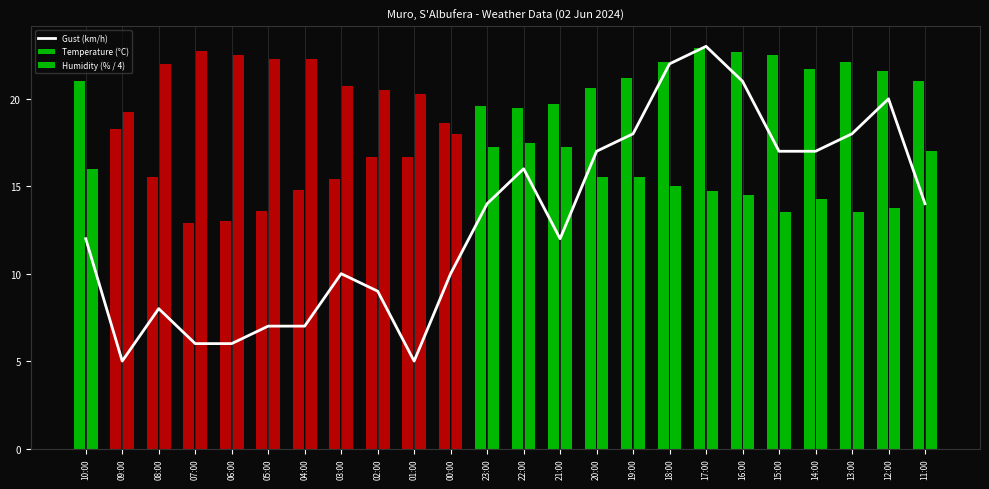

What position from the left is 19:00?

16